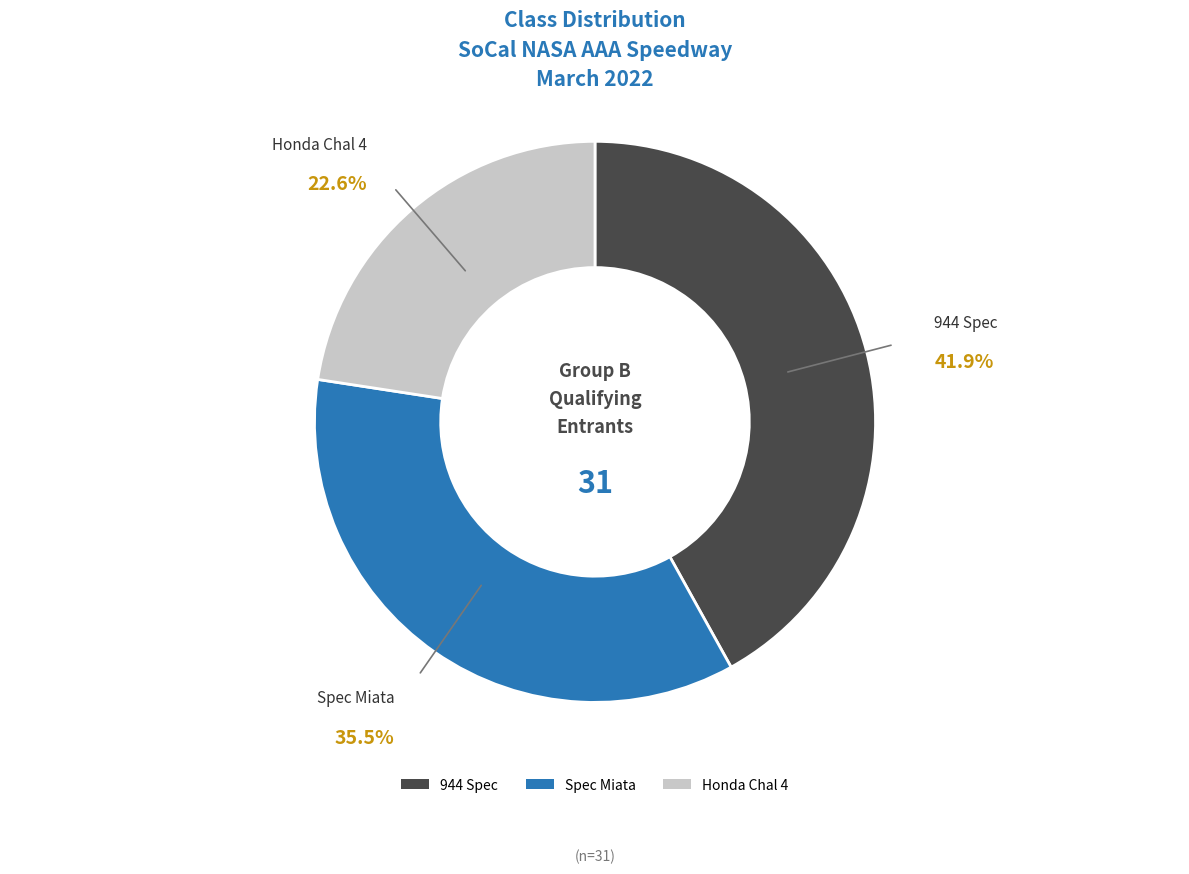

What percentage is the Honda Chal 4 slice, to the nearest percent?

23%